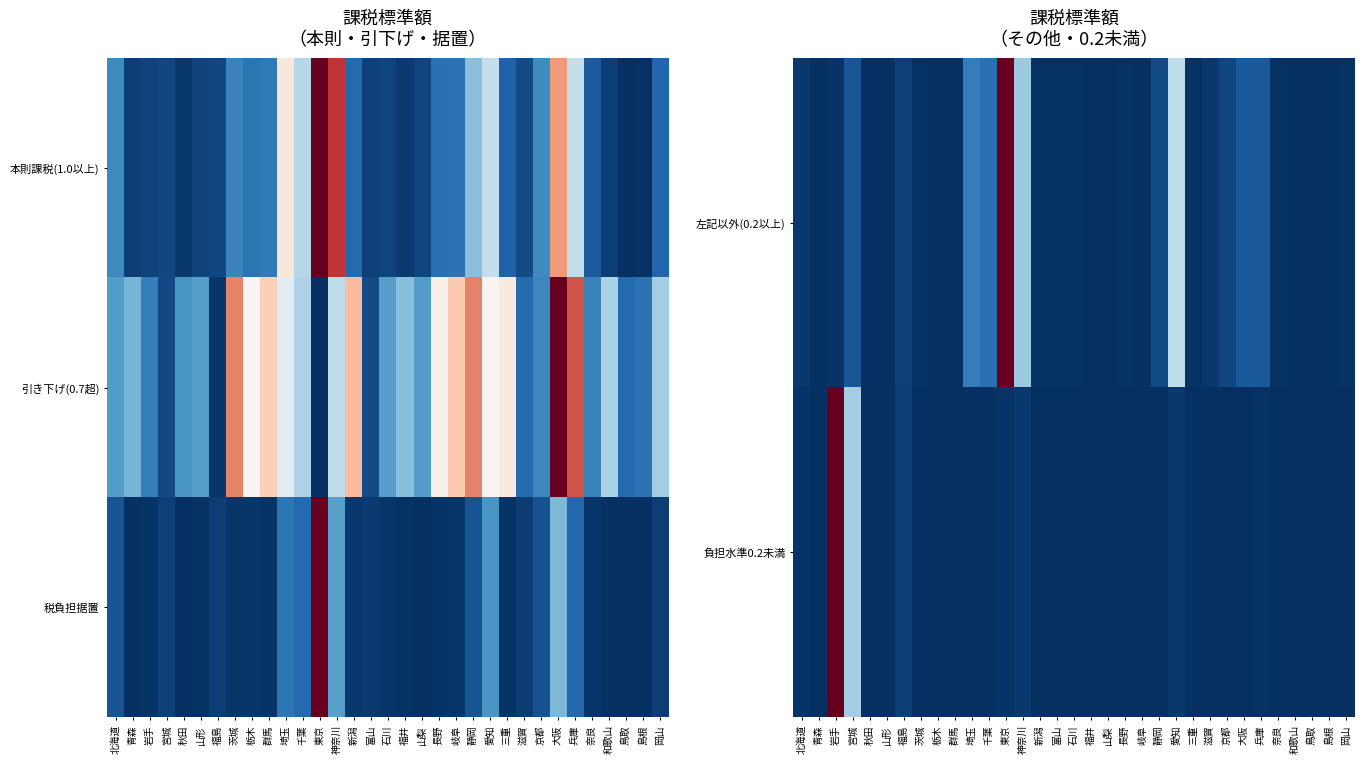

At which category is the sum across all series the highest?

東京